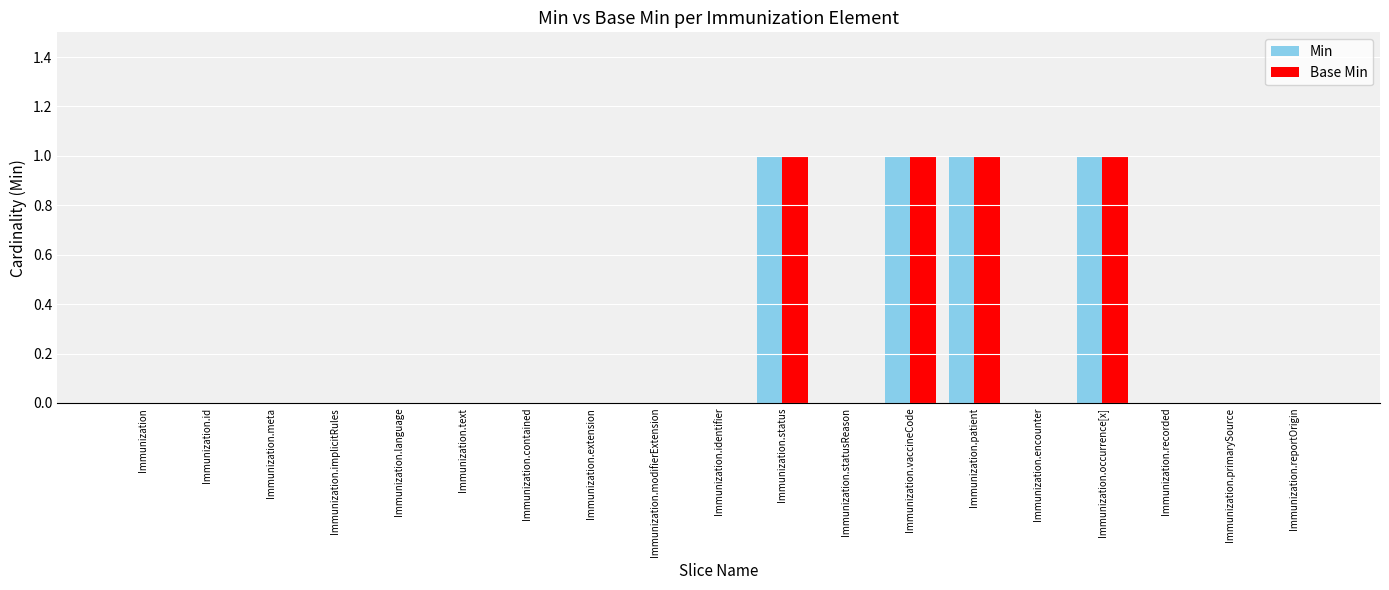

How many series are shown in this chart?

2